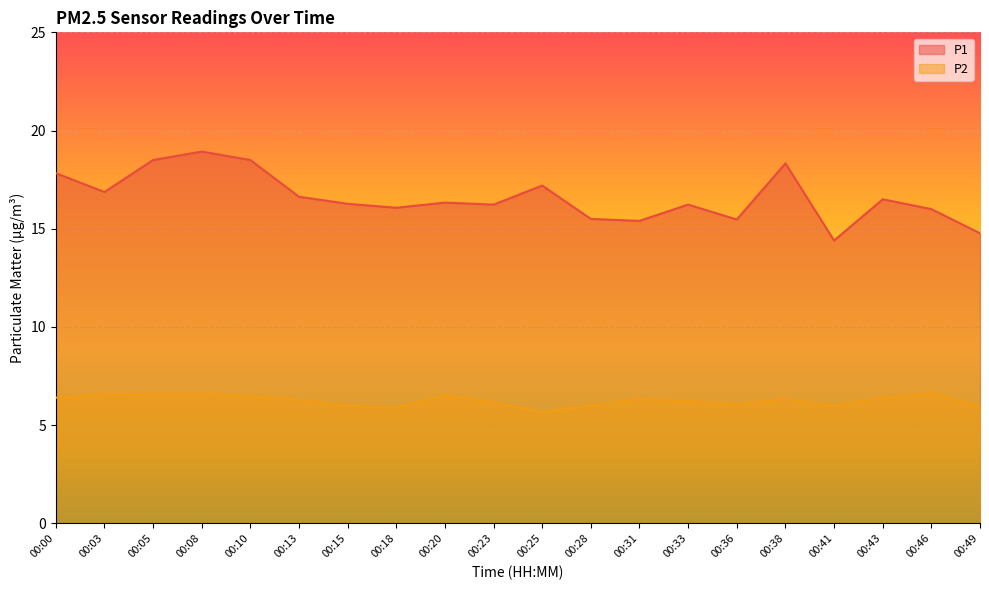

Which series has the largest range (max minus min)?

P1